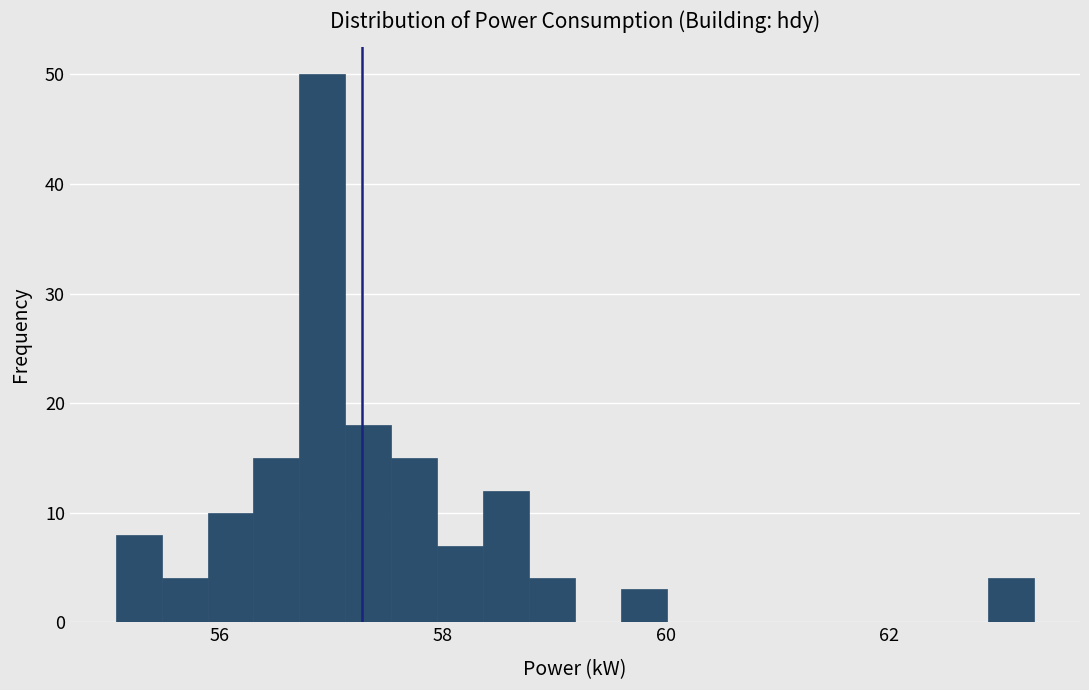

Read against the x-axis, roughly where is the centre of the tallest bar?

57.0